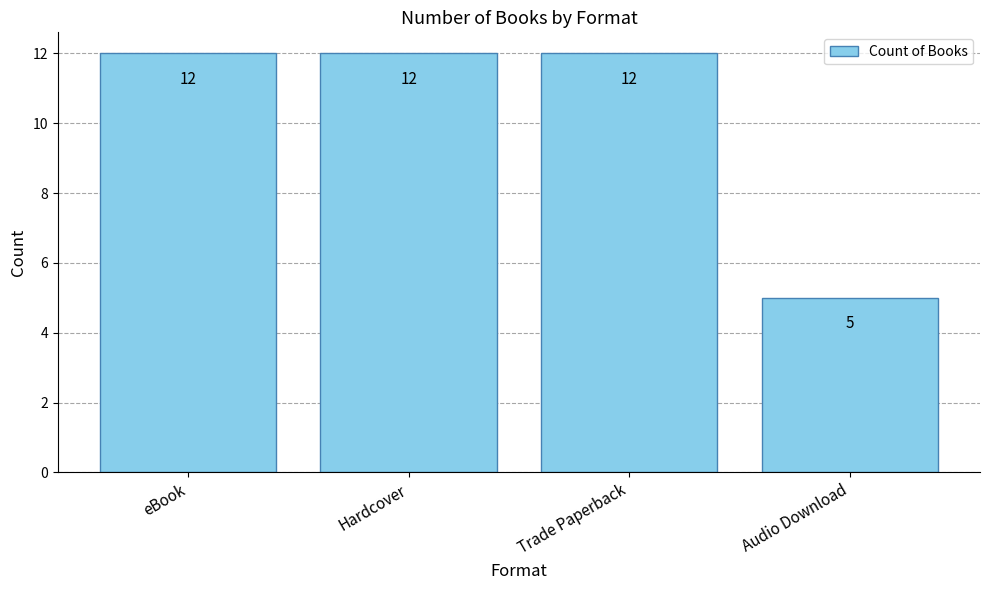

The chart shows a value of 12 at Hardcover. True or false?

True